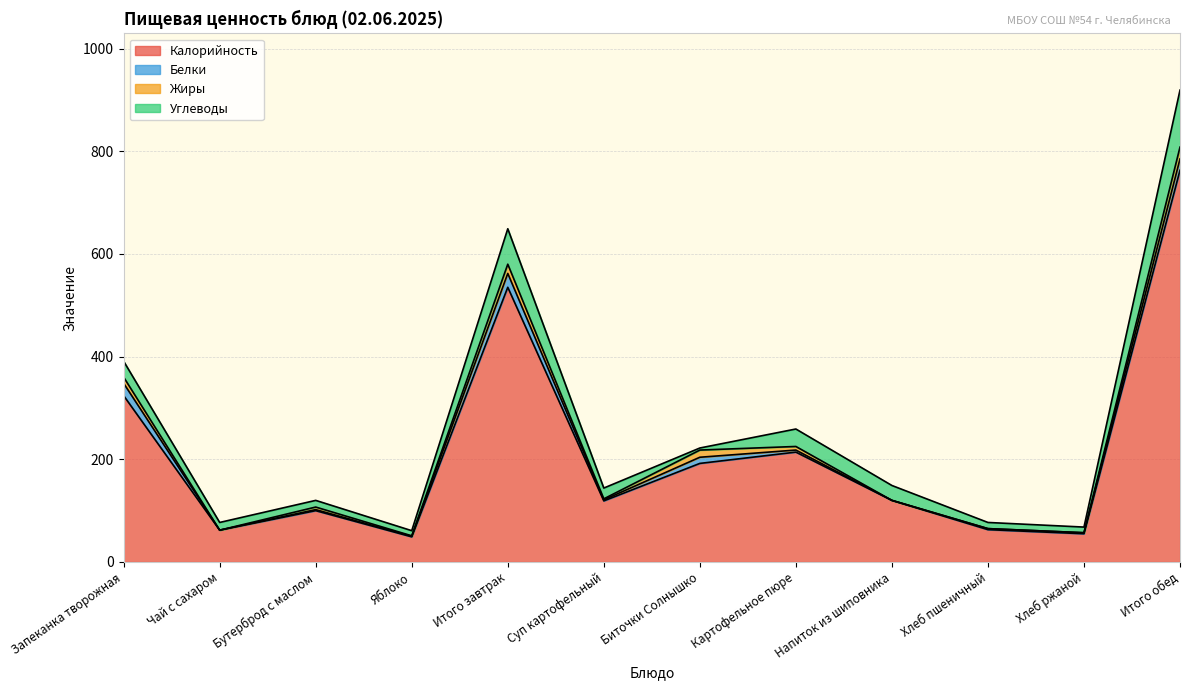

Rank the categories by Белки value from lowest to highest.

Чай с сахаром, Напиток из шиповника, Яблоко, Бутерброд с маслом, Суп картофельный, Хлеб пшеничный, Хлеб ржаной, Картофельное пюре, Биточки Солнышко, Итого обед, Запеканка творожная, Итого завтрак